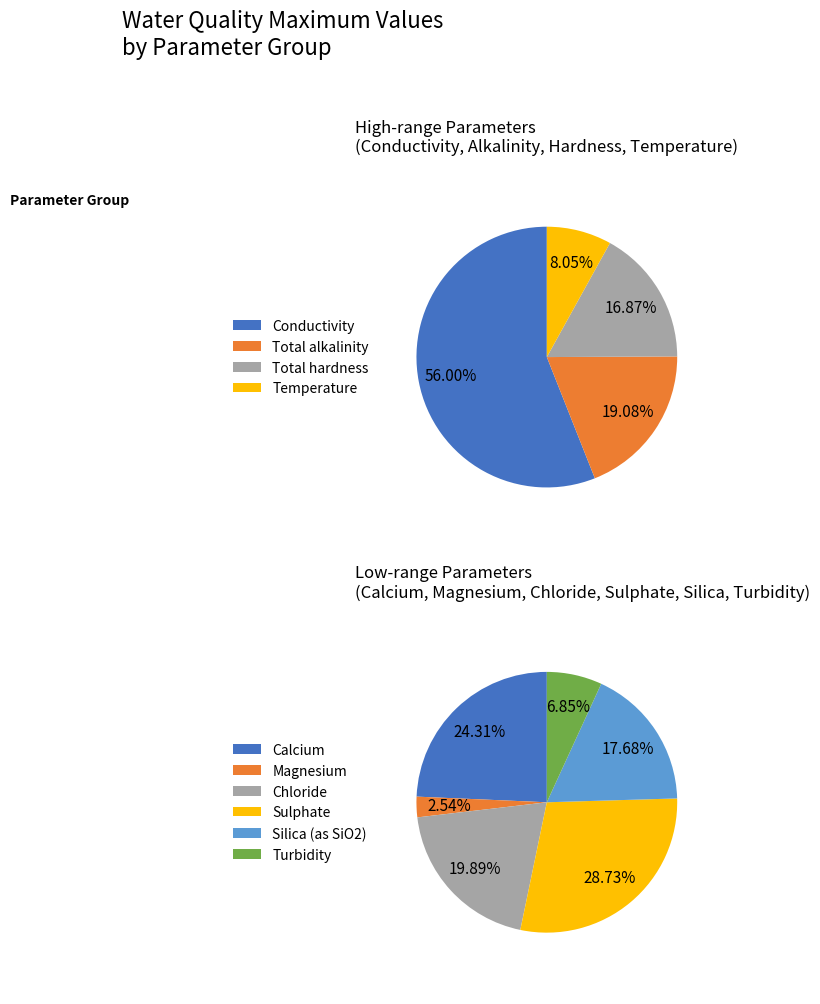

Which category has the biggest portion of the pie?

Conductivity